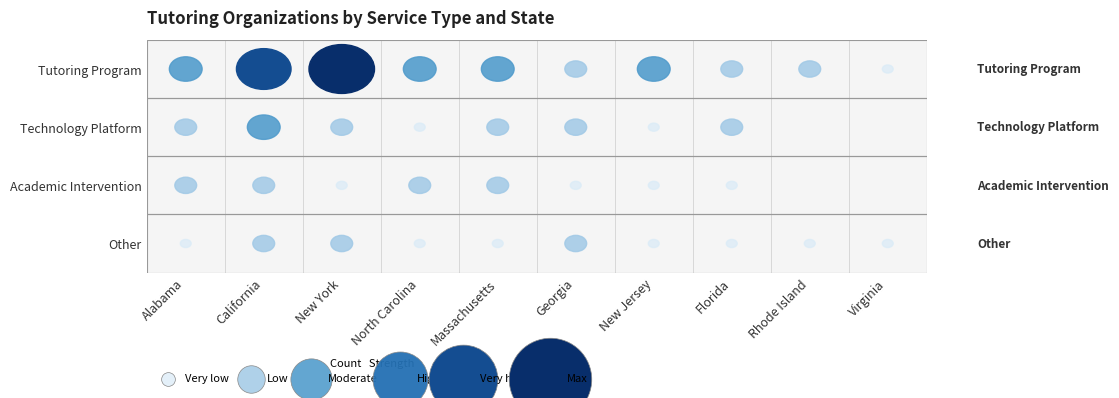

True or false: Academic Intervention has a value of 0 at Rhode Island.

True